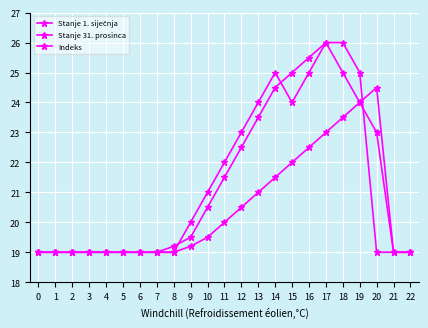

How many data points does each series have?

23